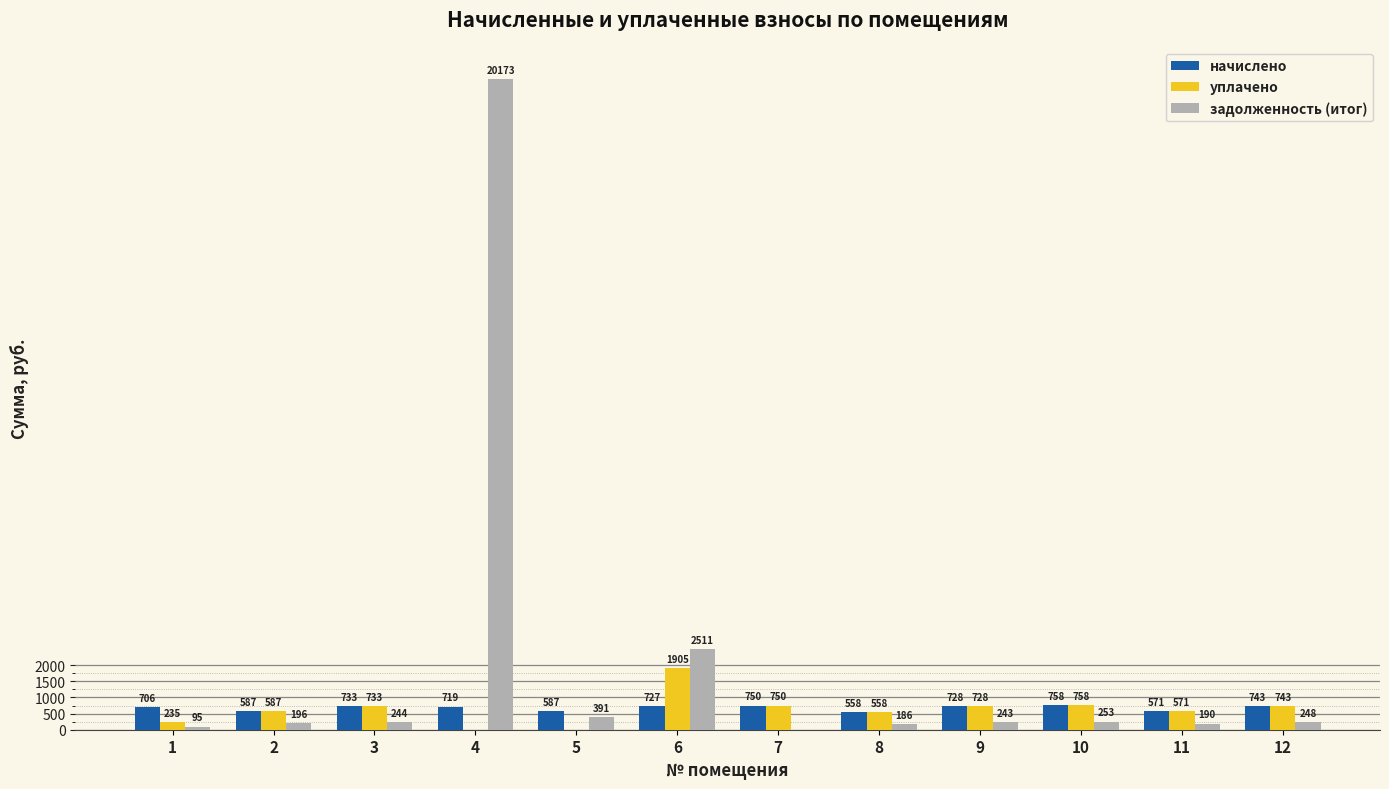

The начислено series shows 742.5 at 12. True or false?

True